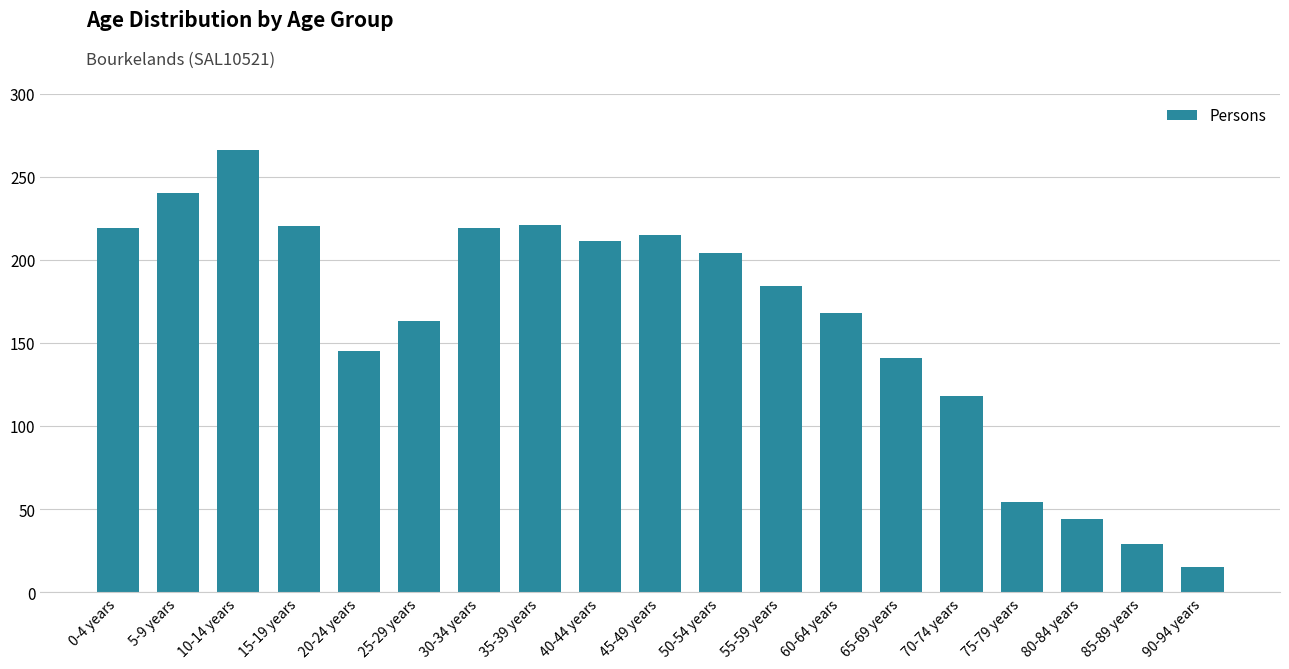

The value at 45-49 years is 116. True or false?

False